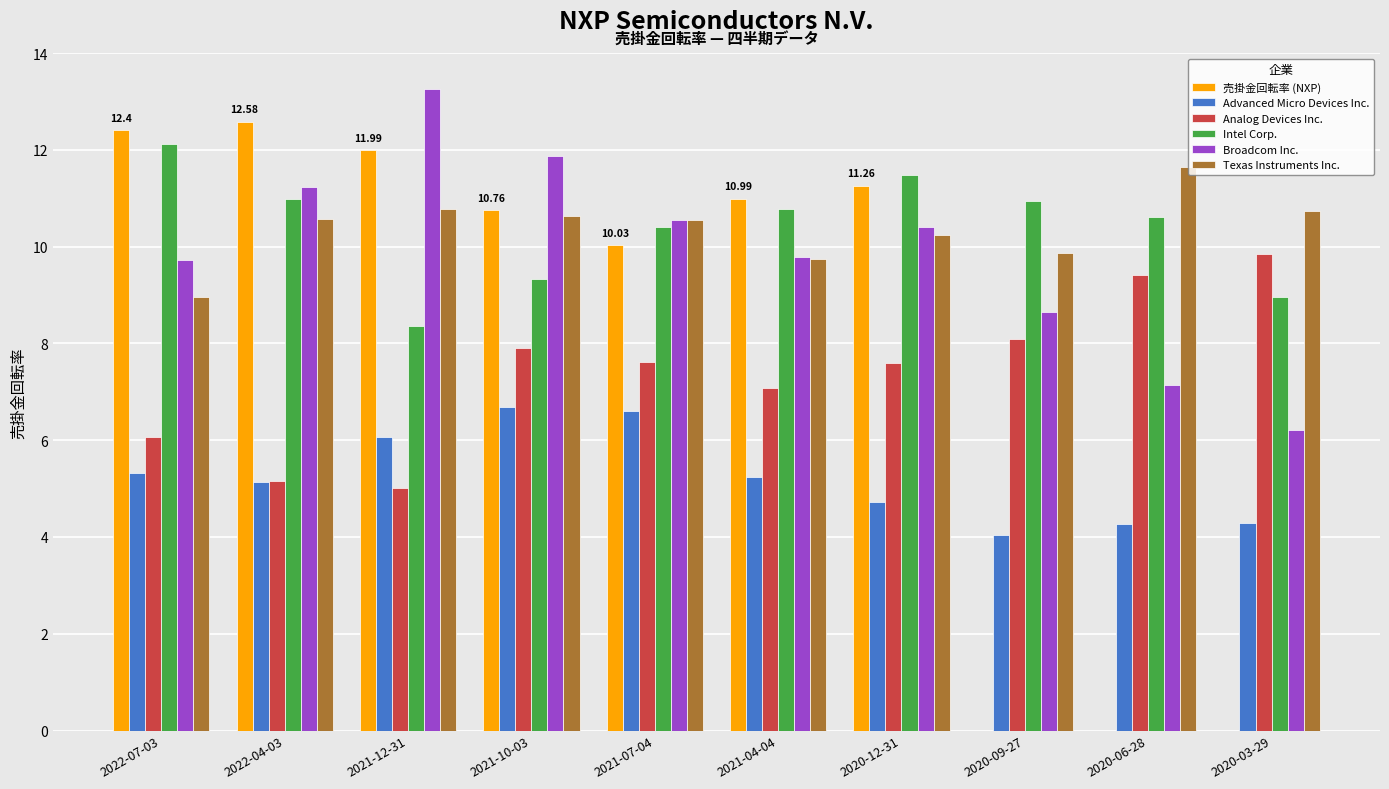

What is the sum of all Broadcom Inc. values?

98.8